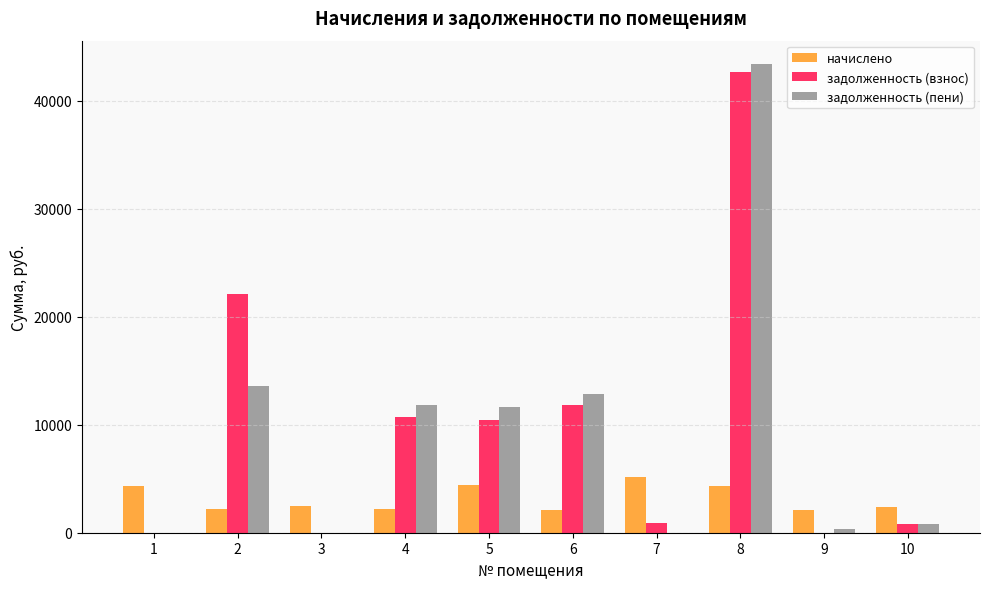

What is the highest value of the начислено series?

5133.6